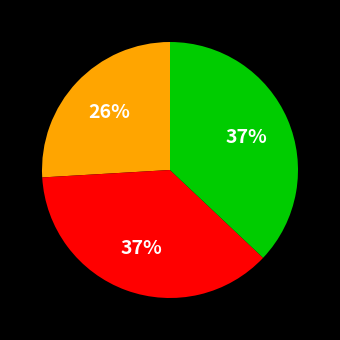

To the nearest percent, what is the difference between the largest and smallest slice percentages?

11%